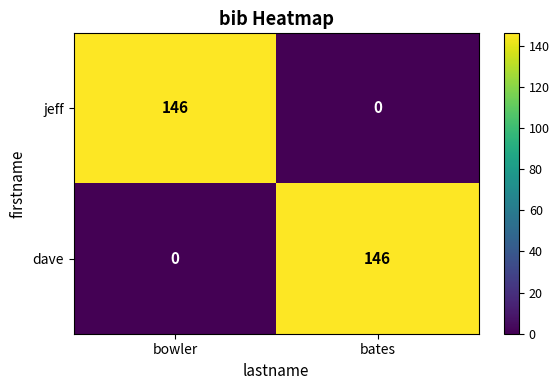

Rank the categories by dave value from lowest to highest.

bowler, bates